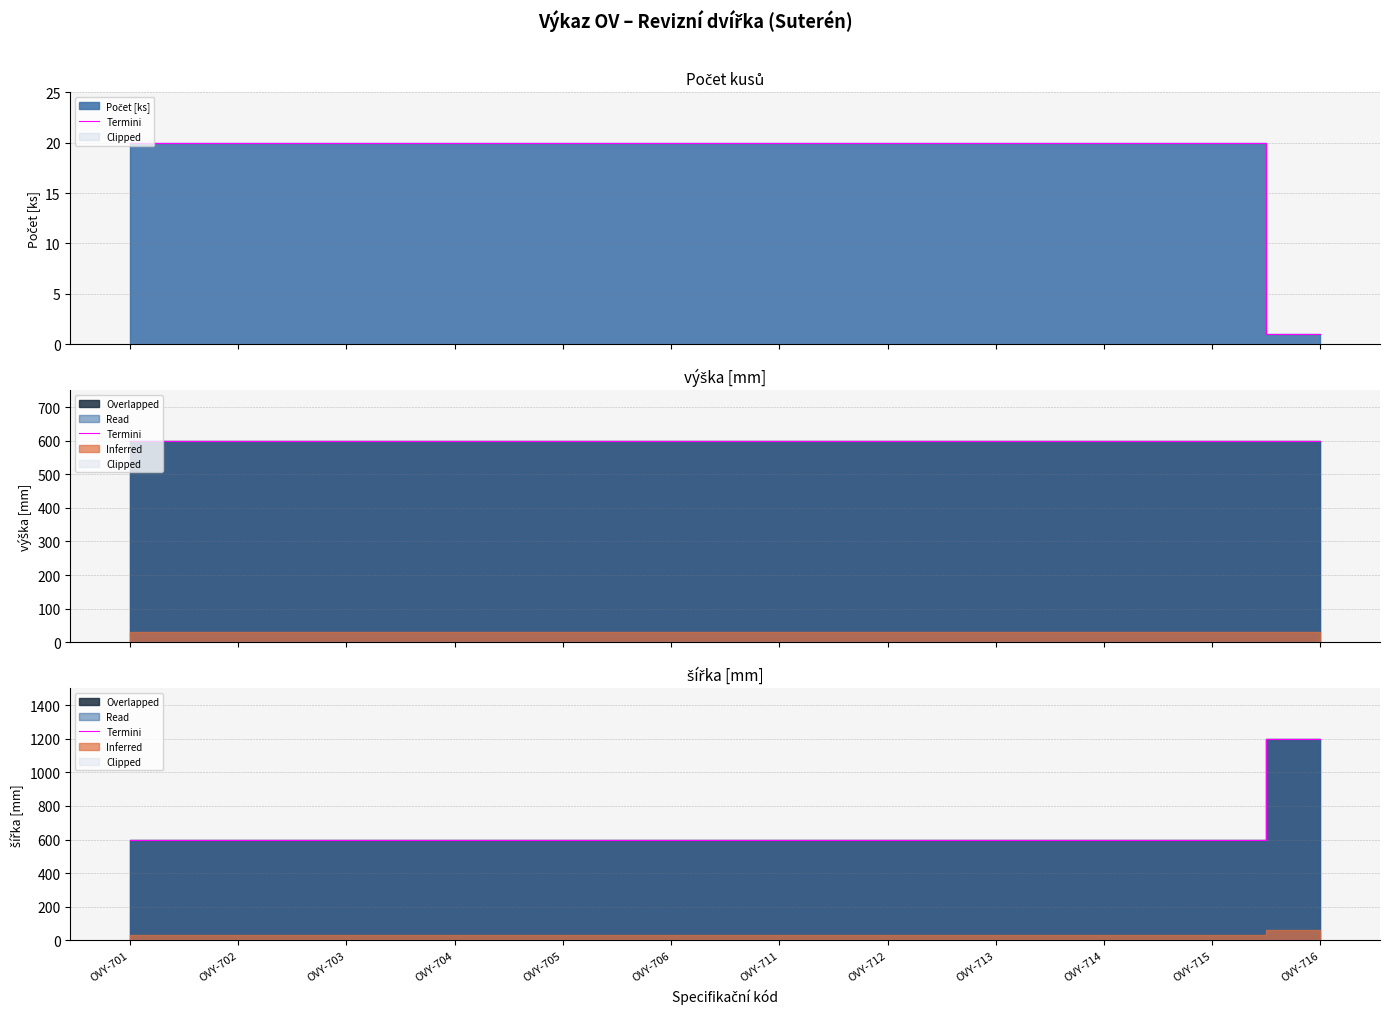

What is the greatest value displayed?

1200